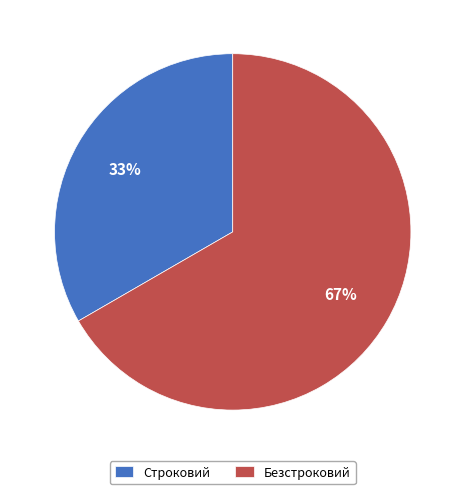

To the nearest percent, what percentage of the pie is Строковий?

33%